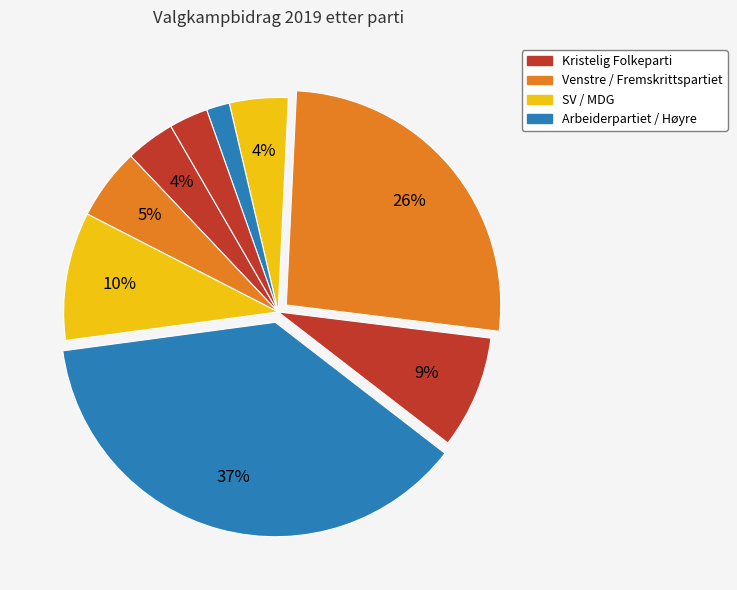

To the nearest percent, what is the average slice percentage?

11%